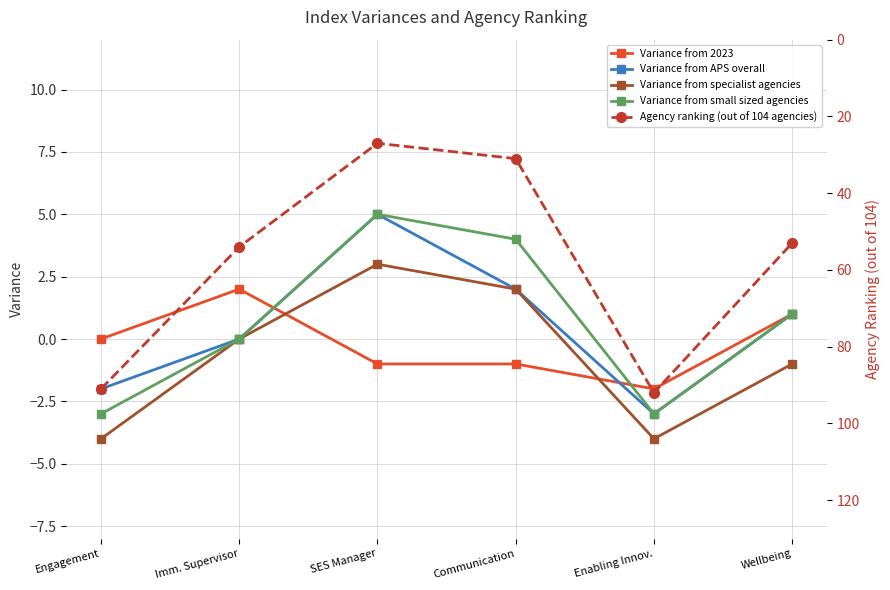

What is the approximate value of Agency ranking (out of 104 agencies) at Imm. Supervisor, to the nearest 5?

55